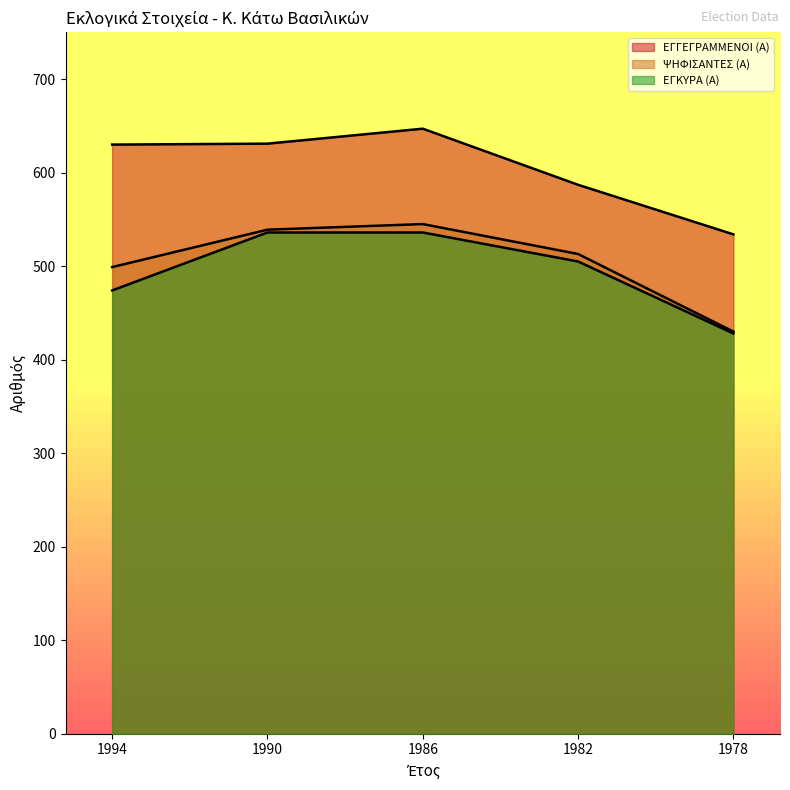

What is the value of the ΕΓΚΥΡΑ (Α) point at the 4th from the left?

505